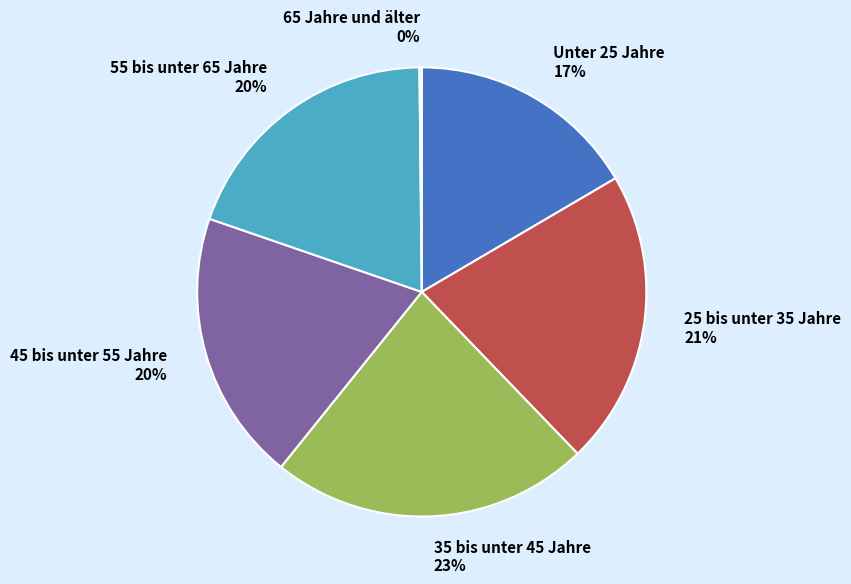

To the nearest percent, what is the combined percentage of 35 bis unter 45 Jahre and 55 bis unter 65 Jahre?

43%